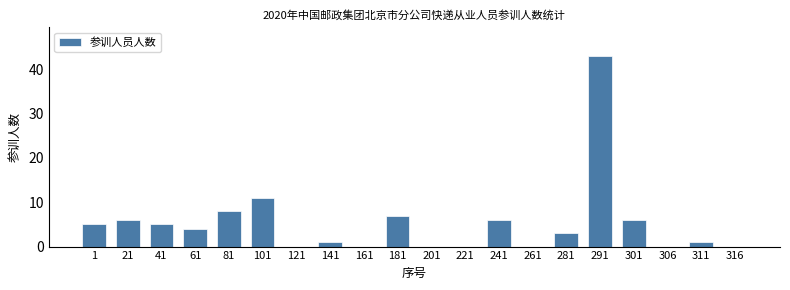

What is the average value?

5